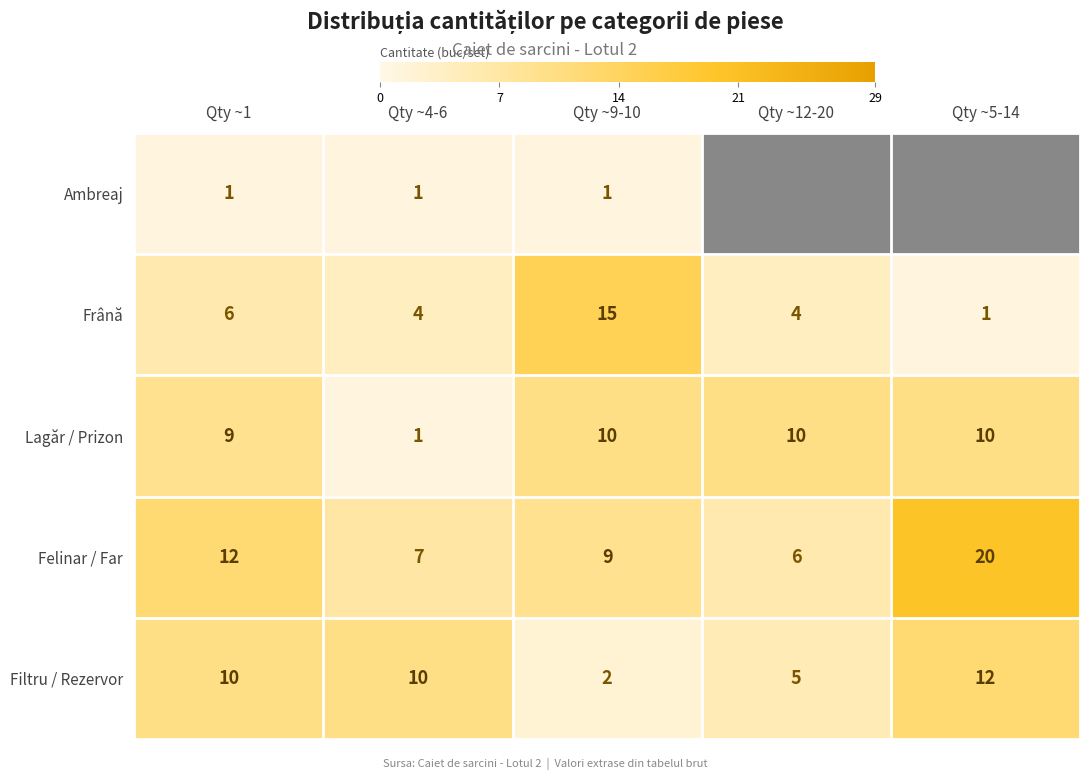

Between Qty ~4-6 and Qty ~9-10, which series saw the biggest shift?

Frână